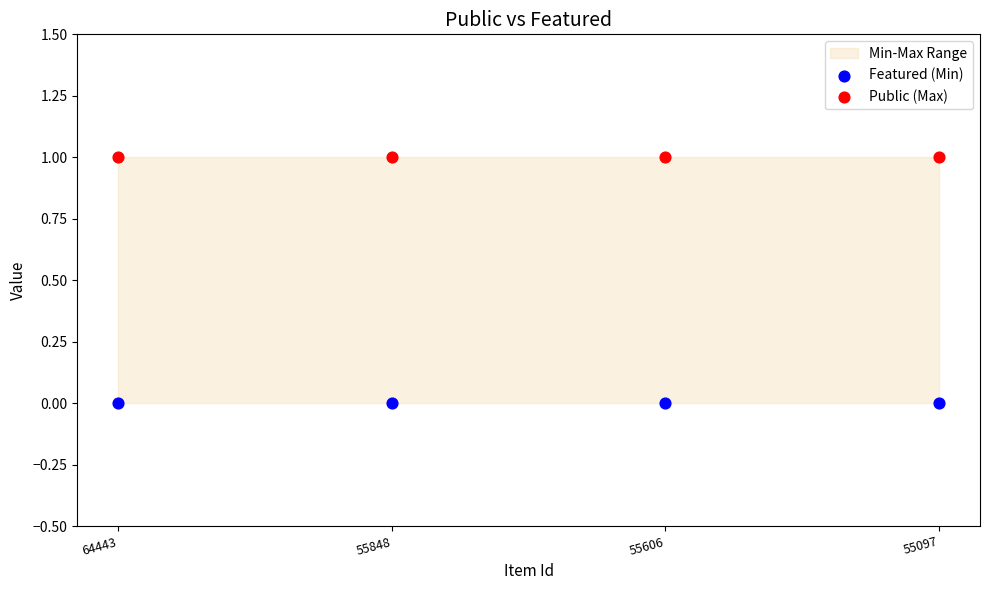

Which series reaches the maximum Y coordinate?

Public (Max)